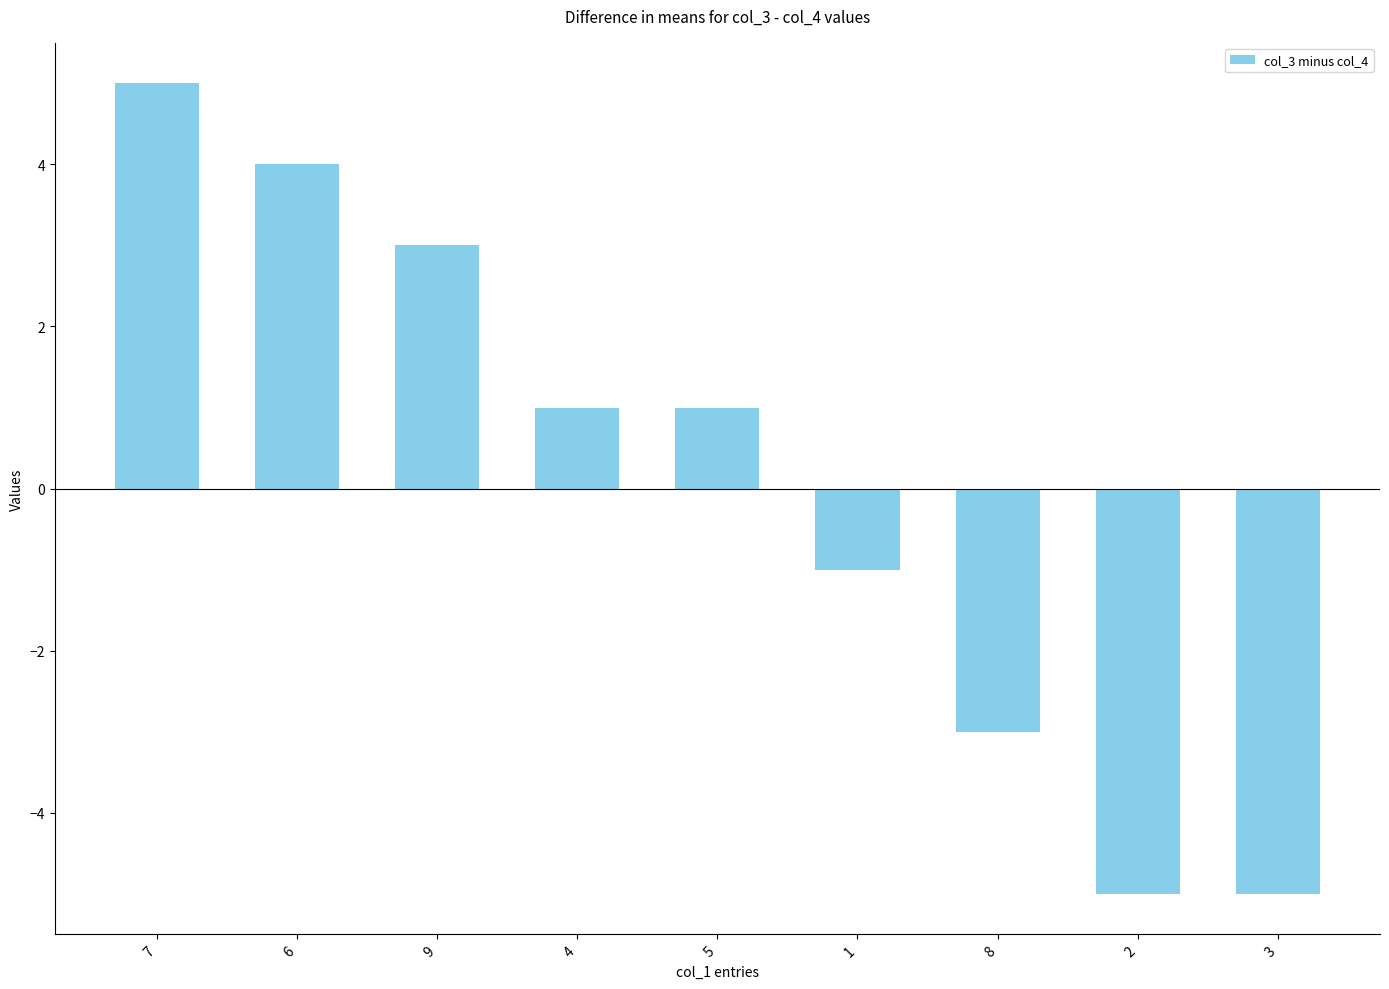

The chart shows a value of 2 at 7. True or false?

False